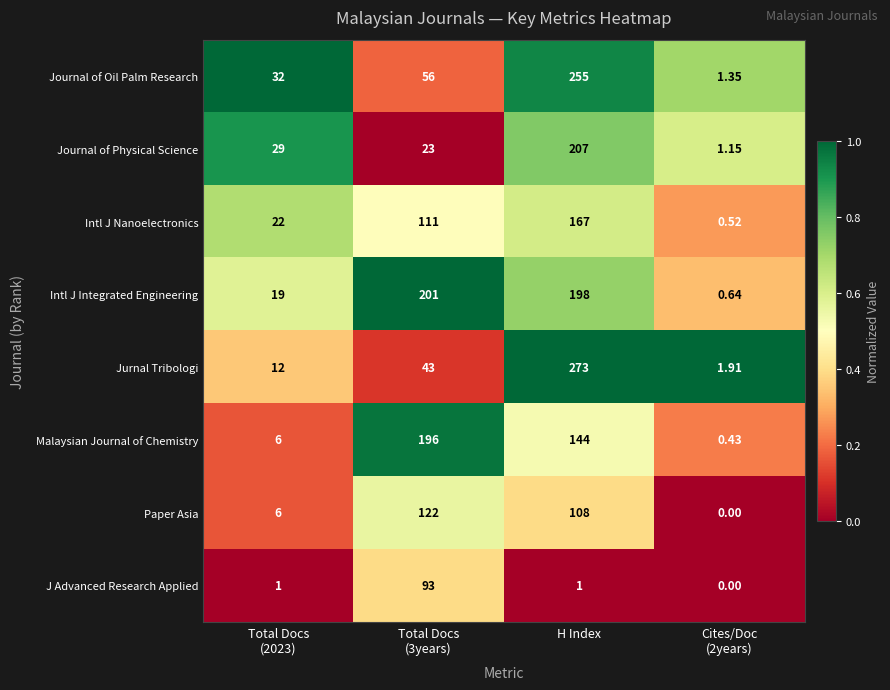

Which series has the widest spread of values?

Jurnal Tribologi